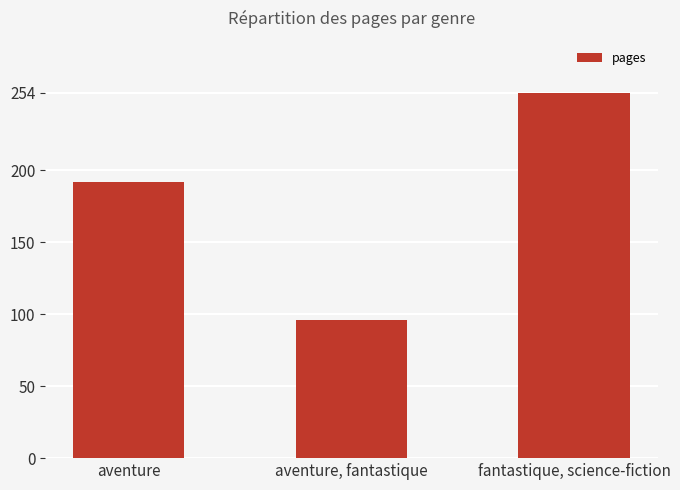

What is the value of the 3rd bar from the left?

254